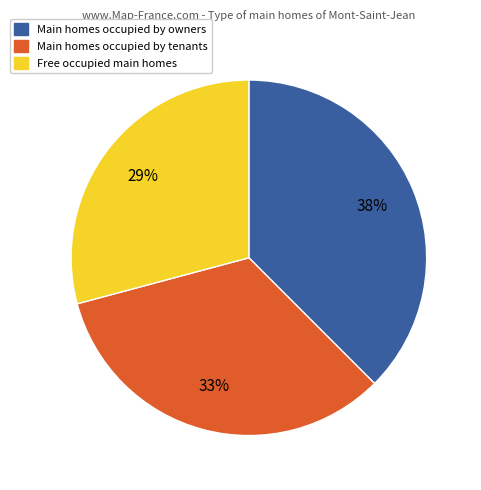

Is there any slice that represents more than half of the pie?

No